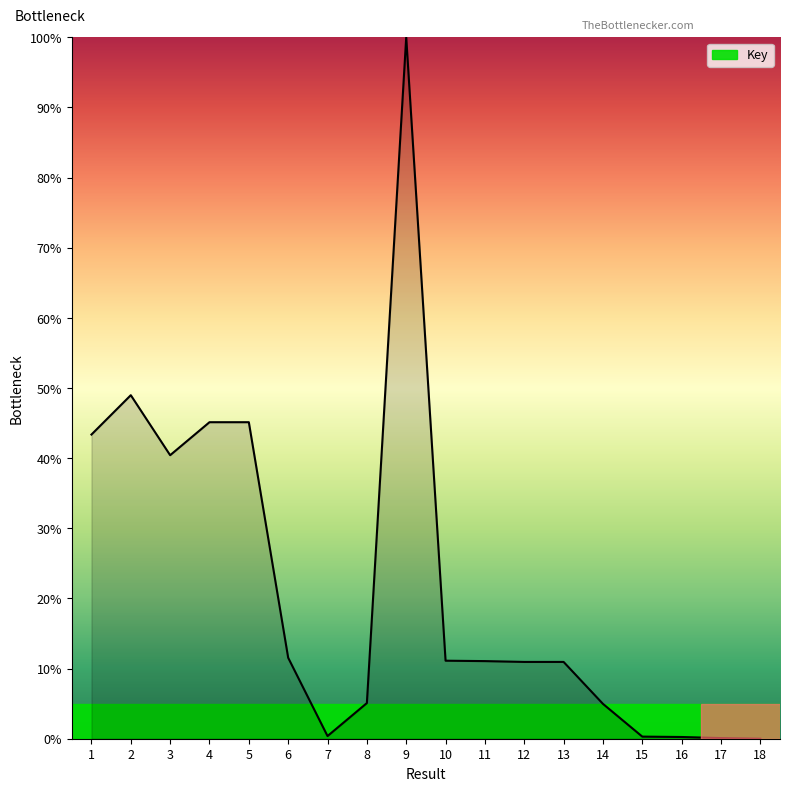

What is the difference between the maximum and minimum values?

100.0